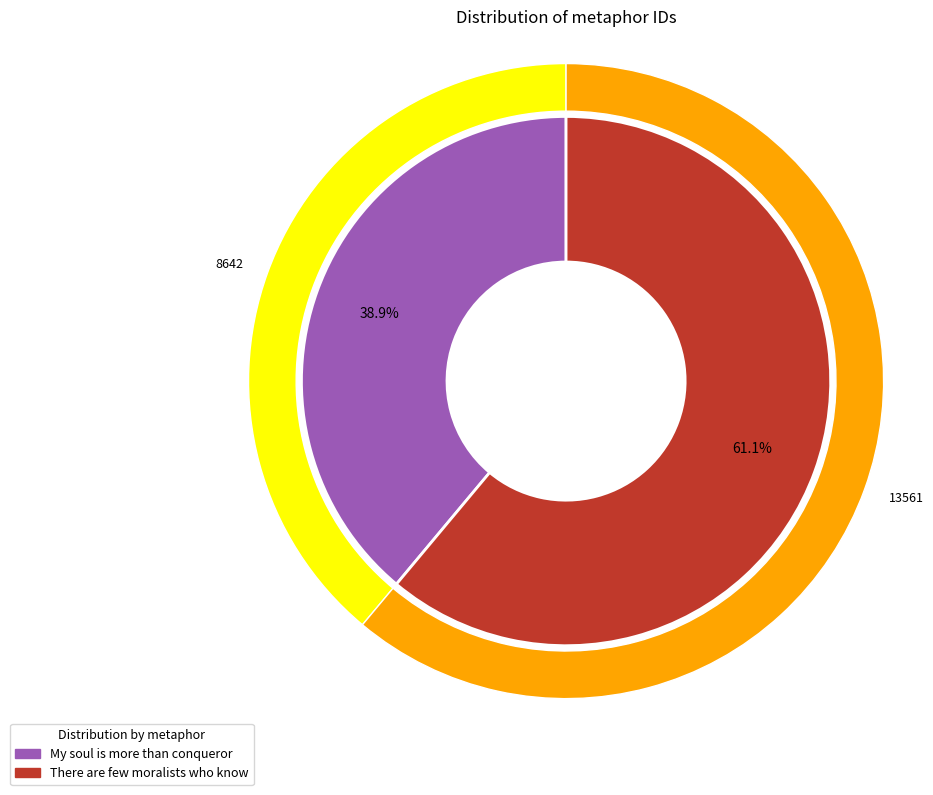

Is there any slice that represents more than half of the pie?

Yes